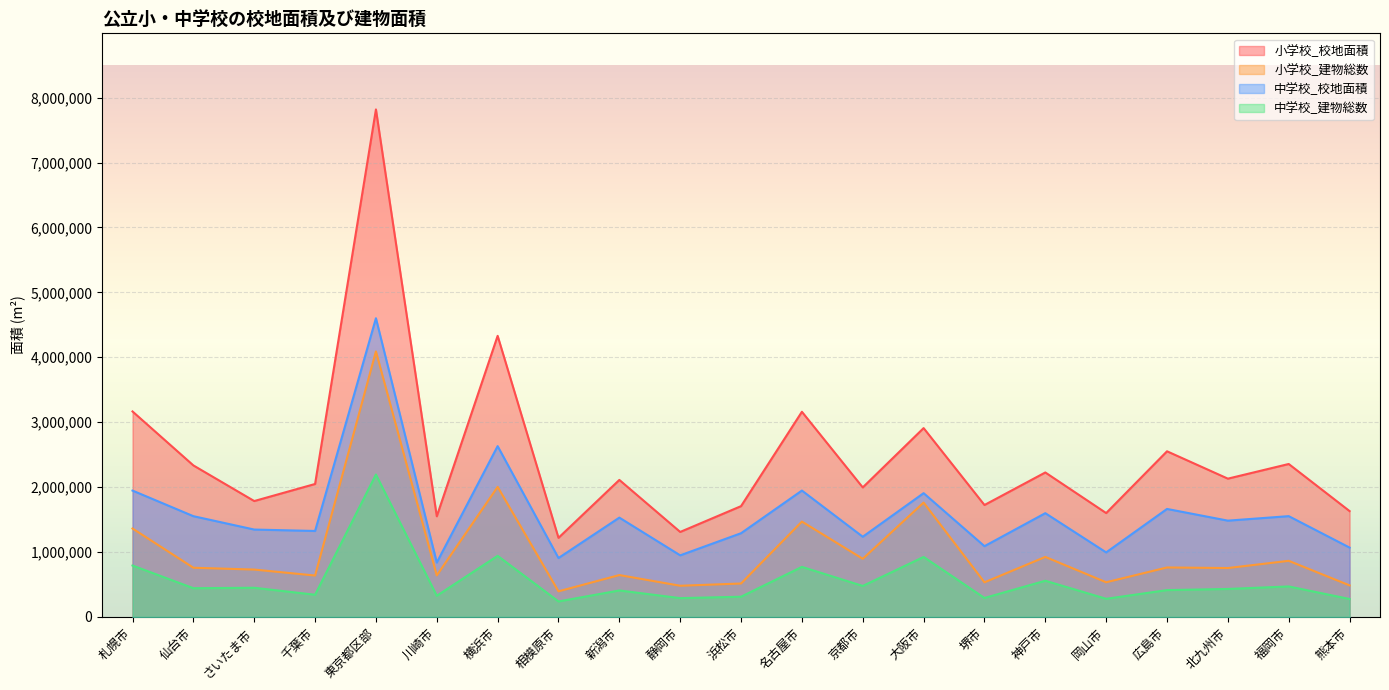

Reading left to right, list all the values displayed in this chart.

小学校_校地面積: 札幌市=3165129	仙台市=2333952	さいたま市=1784948	千葉市=2047835	東京都区部=7818409	川崎市=1549906	横浜市=4330224	相模原市=1218137	新潟市=2110441	静岡市=1308864	浜松市=1706447	名古屋市=3160262	京都市=1994796	大阪市=2908755	堺市=1723832	神戸市=2225287	岡山市=1599746	広島市=2551517	北九州市=2129960	福岡市=2355844	熊本市=1630156
小学校_建物総数: 札幌市=1361709	仙台市=757342	さいたま市=729130	千葉市=637320	東京都区部=4090351	川崎市=639488	横浜市=2003125	相模原市=393833	新潟市=644403	静岡市=479738	浜松市=514356	名古屋市=1468752	京都市=894928	大阪市=1761370	堺市=532808	神戸市=924160	岡山市=533414	広島市=761632	北九州市=752618	福岡市=863869	熊本市=485363
中学校_校地面積: 札幌市=1946134	仙台市=1551741	さいたま市=1345719	千葉市=1323914	東京都区部=4601514	川崎市=837362	横浜市=2631005	相模原市=906809	新潟市=1529573	静岡市=948418	浜松市=1289210	名古屋市=1946597	京都市=1234738	大阪市=1906402	堺市=1089479	神戸市=1598094	岡山市=993526	広島市=1663338	北九州市=1482899	福岡市=1552185	熊本市=1067785
中学校_建物総数: 札幌市=791590	仙台市=442068	さいたま市=448662	千葉市=341289	東京都区部=2193566	川崎市=325408	横浜市=940873	相模原市=238206	新潟市=407400	静岡市=289095	浜松市=310895	名古屋市=770703	京都市=476952	大阪市=923668	堺市=291664	神戸市=556978	岡山市=278748	広島市=412764	北九州市=430485	福岡市=469247	熊本市=275613